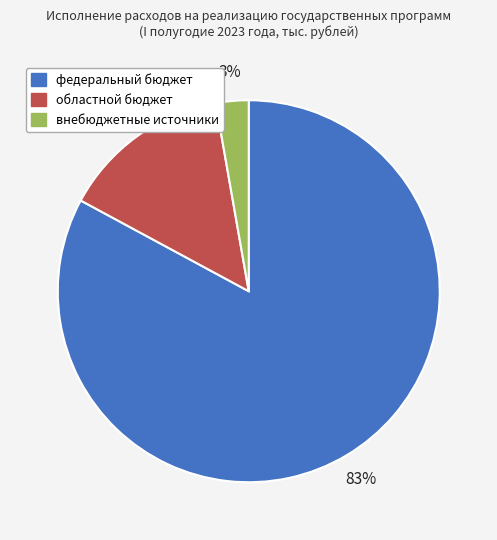

What is the largest slice in the pie chart?

федеральный бюджет